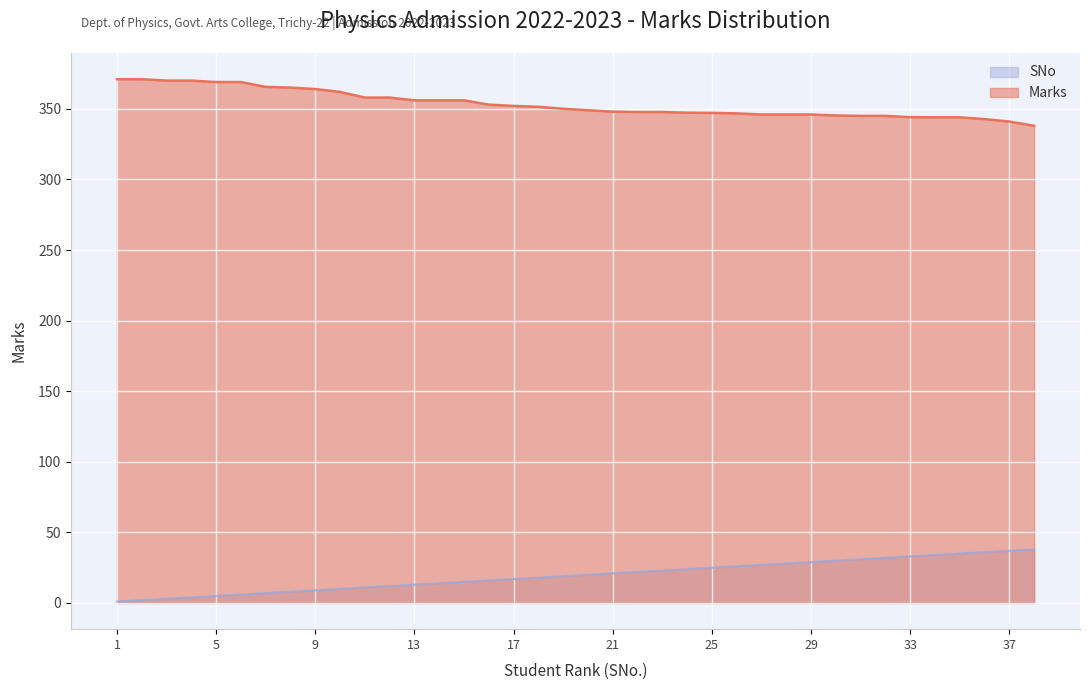

Which has a higher value, 22 or 13?

13